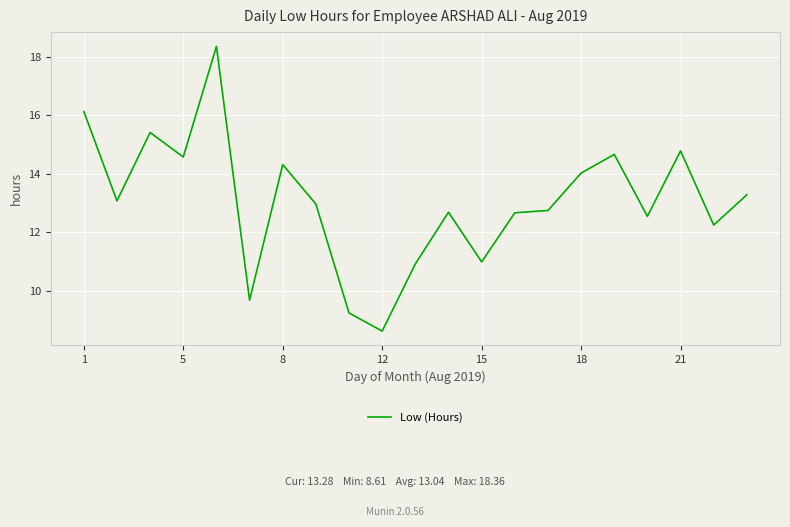

What is the minimum value shown in the chart?

8.6